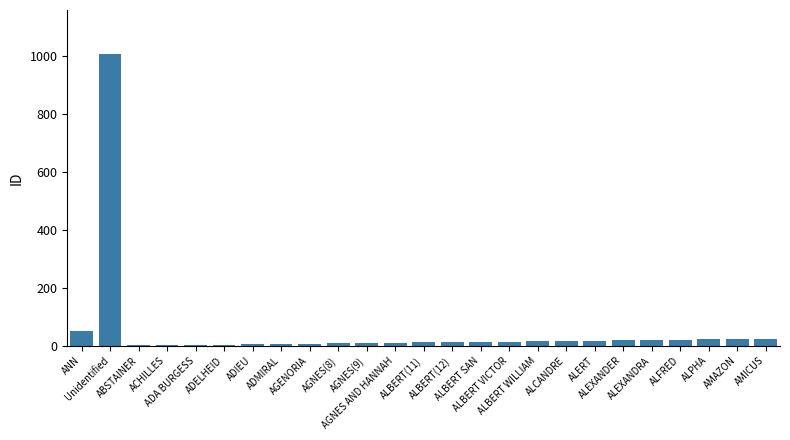

What is the sum of all values?

1339